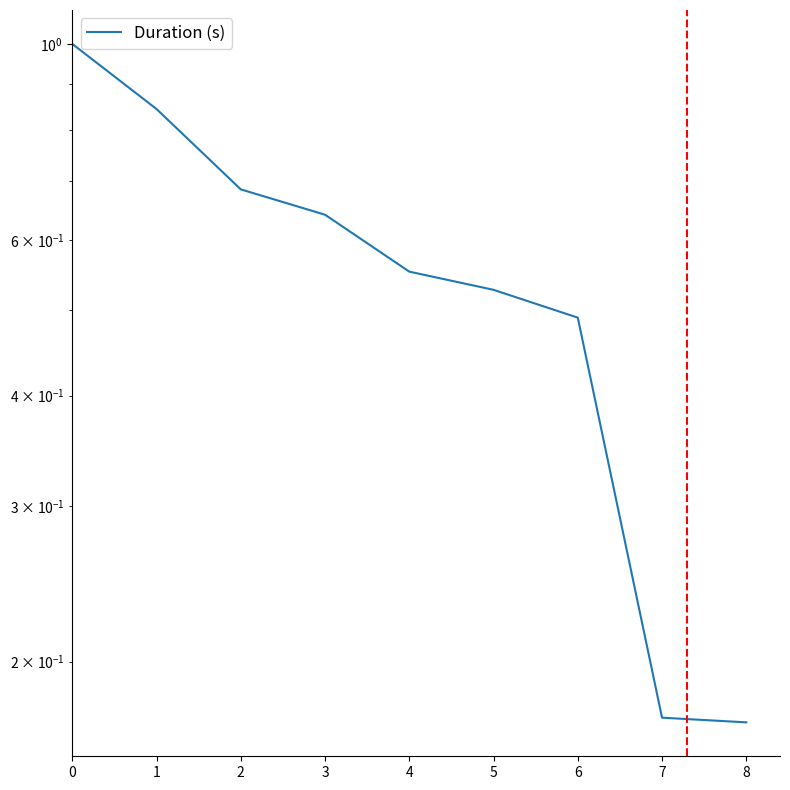

Rank the categories by value from highest to lowest.

0, 1, 2, 3, 4, 5, 6, 7, 8